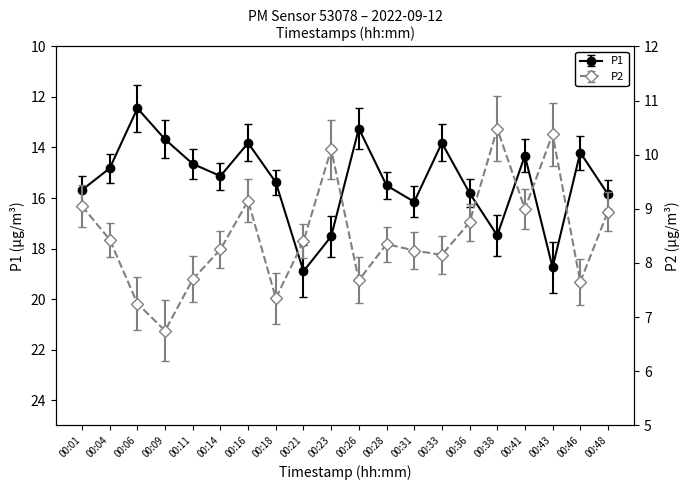

Rank the categories by P2 value from highest to lowest.

00:38, 00:43, 00:23, 00:16, 00:01, 00:41, 00:48, 00:36, 00:04, 00:21, 00:28, 00:14, 00:31, 00:33, 00:11, 00:26, 00:46, 00:18, 00:06, 00:09